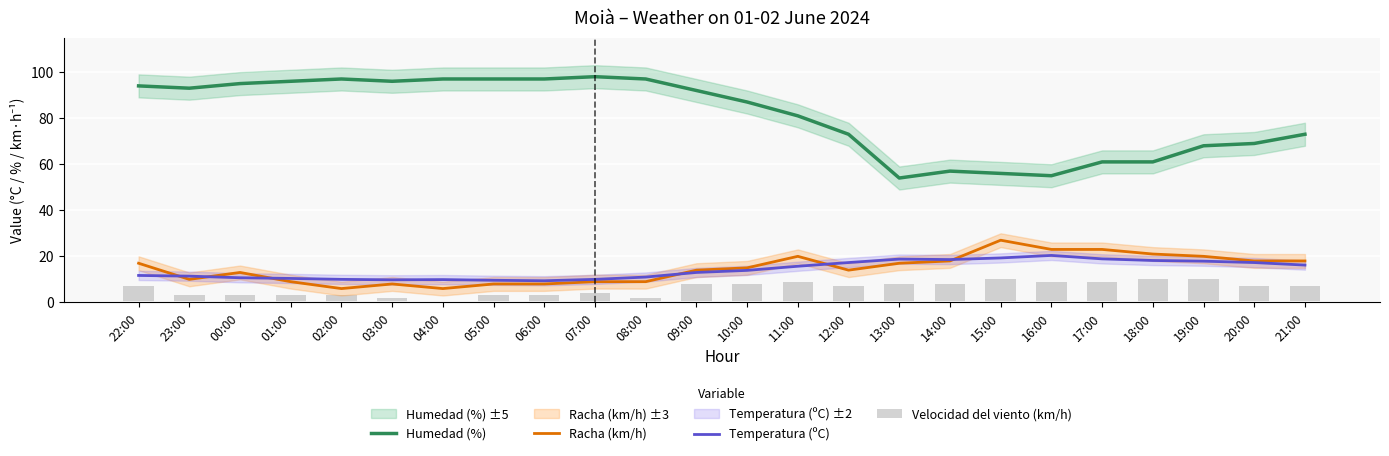

At how many categories does at least one series exceed 57?

20